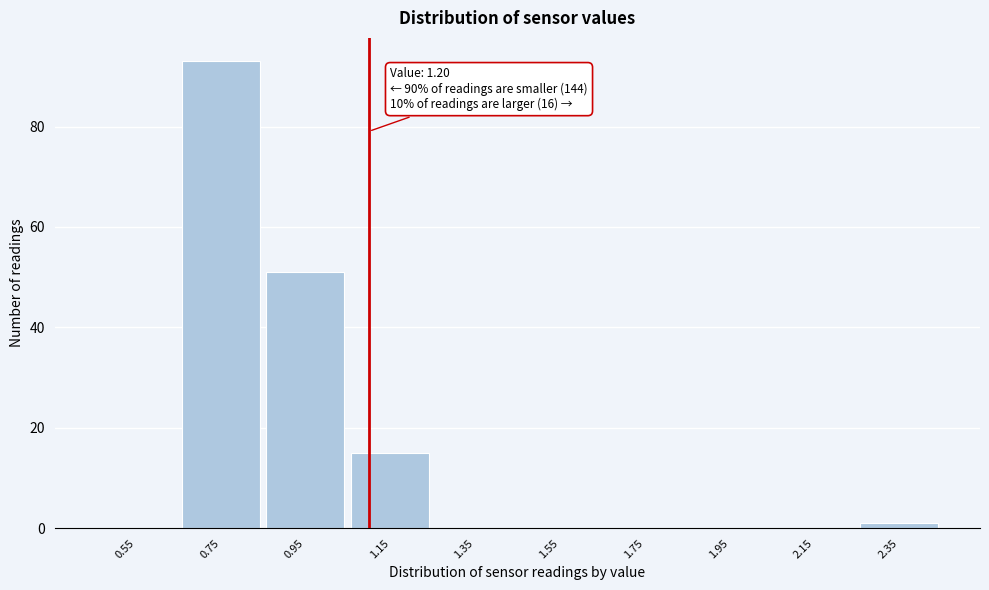

Reading right to left, what are all the values shown in this chart?

2.35=1	2.15=0	1.95=0	1.75=0	1.55=0	1.35=0	1.15=15	0.95=51	0.75=93	0.55=0